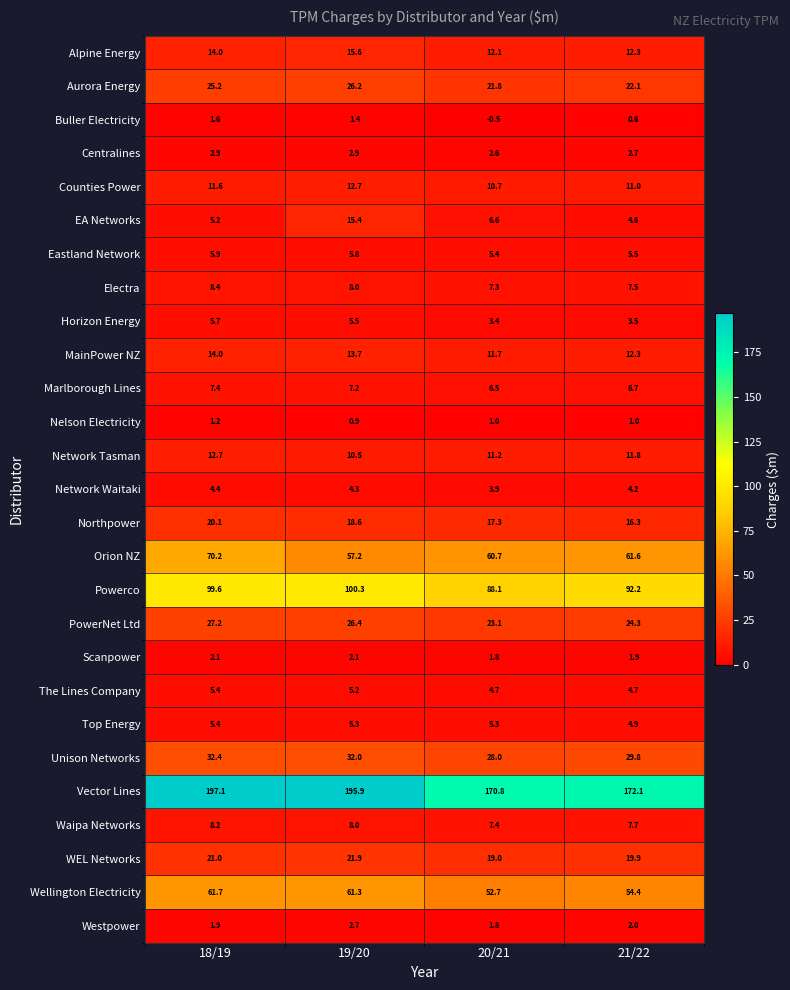

True or false: Scanpower has a value of 2.1 at 19/20.

True